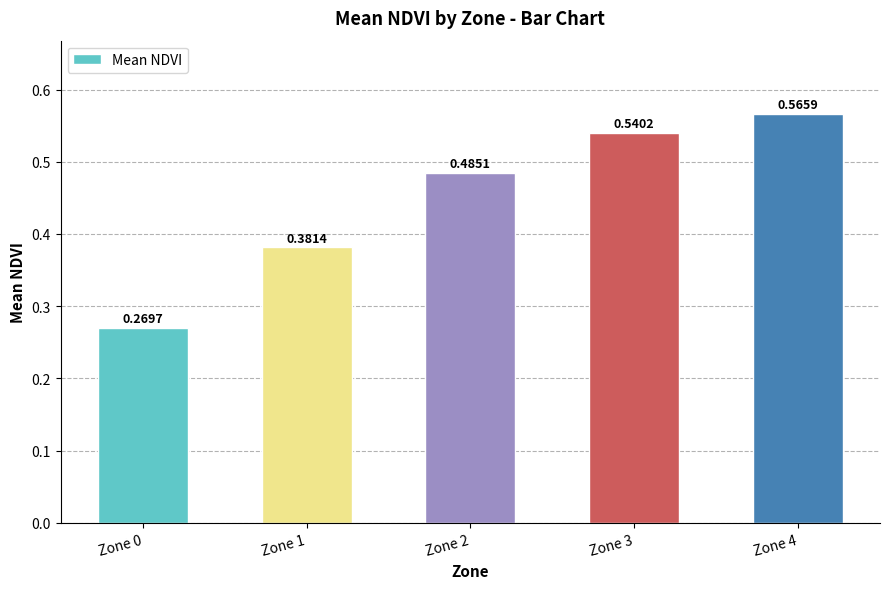

What is the sum of all values?

2.2